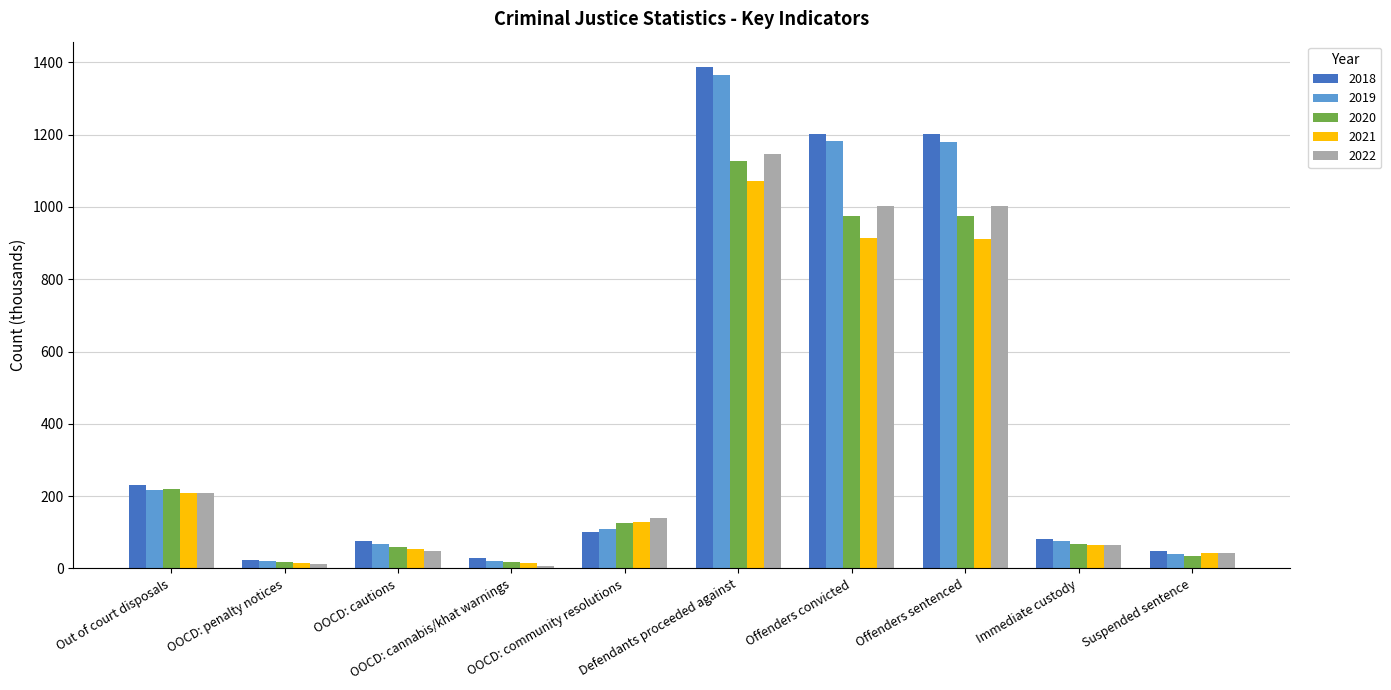

How many series are shown in this chart?

5